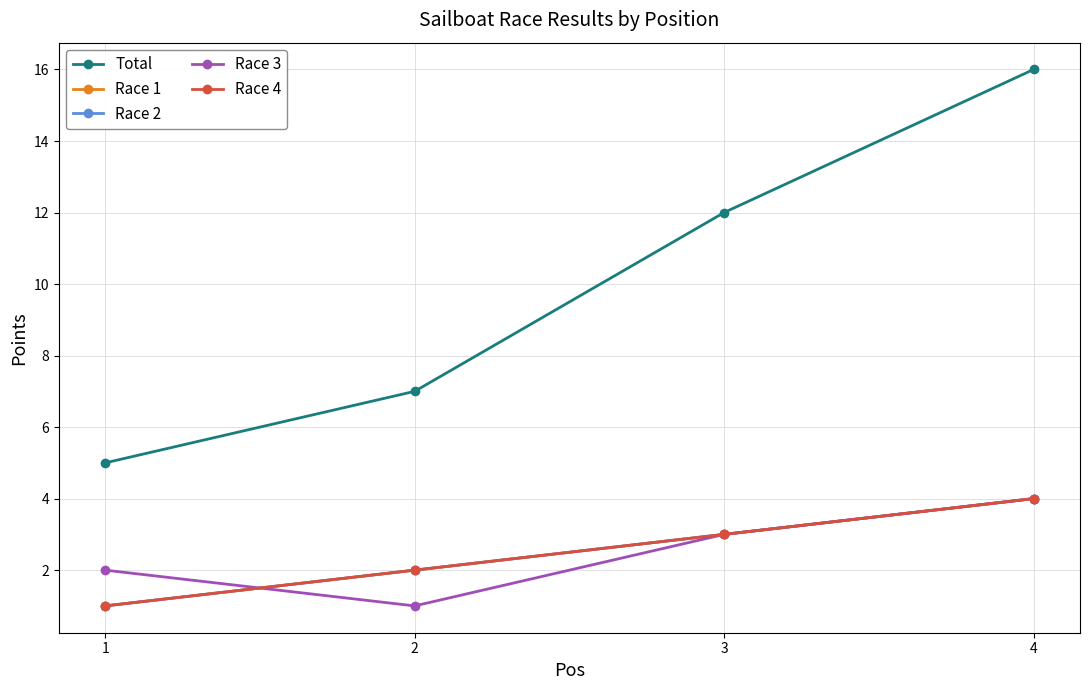

Which series has the largest total across all categories?

Total